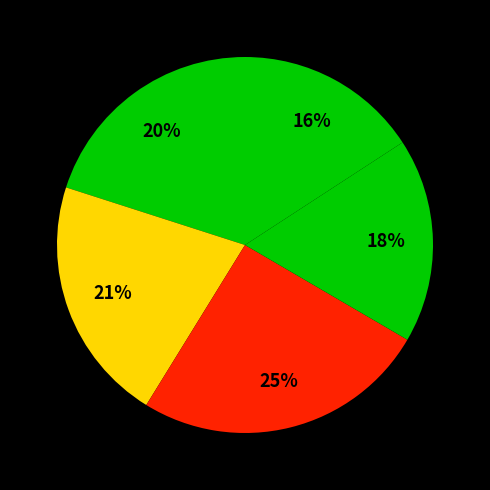

Rank the categories by value from highest to lowest.

Primary or lower secondary, Post-secondary non-tertiary, Upper secondary, Third level non-degree, Third level degree or higher